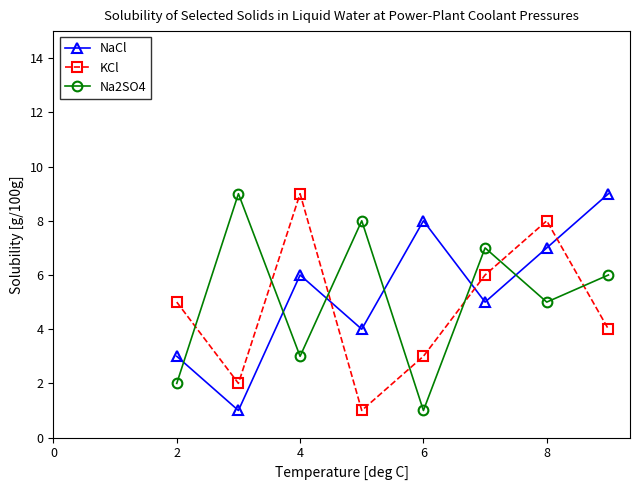

What is the difference between the maximum and minimum values in the KCl series?

8